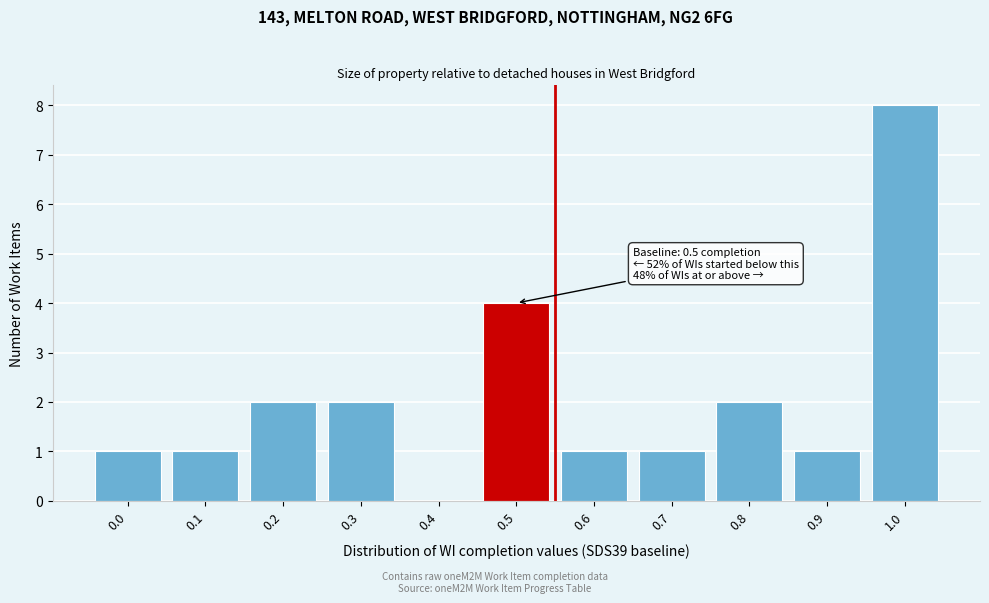

Reading left to right, extract all data points from this chart.

0.0=1	0.1=1	0.2=2	0.3=2	0.4=0	0.5=4	0.6=1	0.7=1	0.8=2	0.9=1	1.0=8